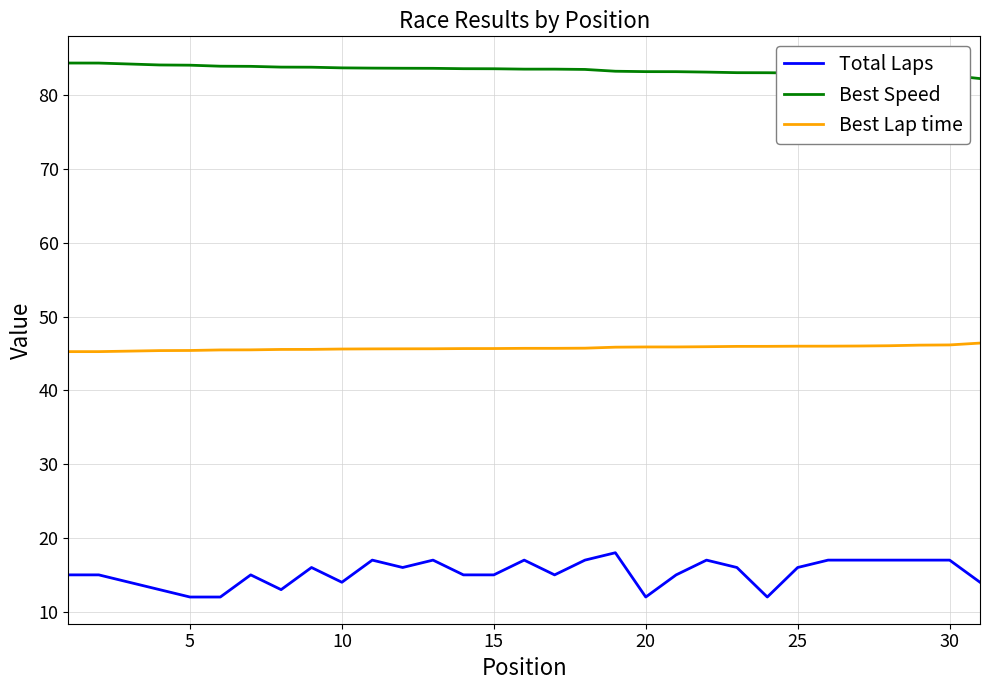

True or false: Total Laps and Best Speed cross at least once.

False